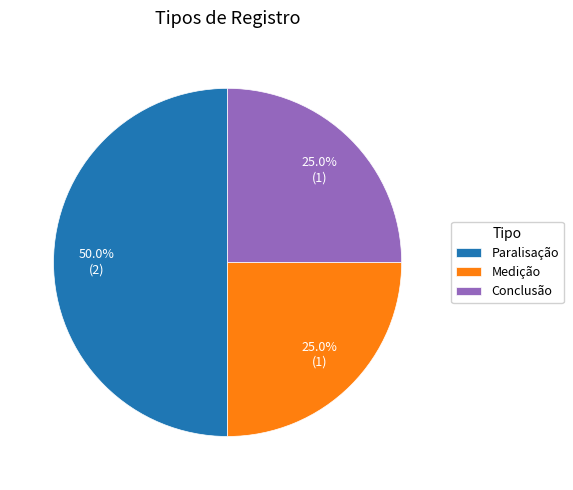

What is the total percentage of Paralisação and Medição?

75.0%